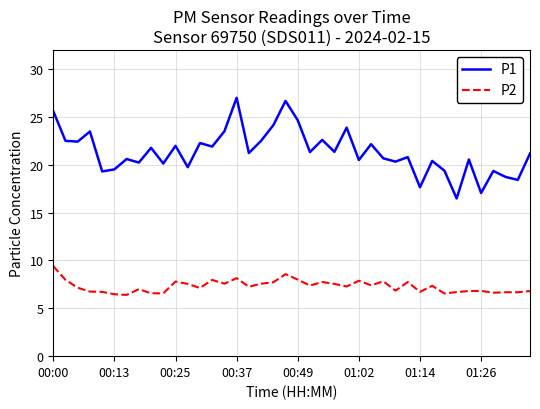

Rank the series by their average value, from lowest to highest.

P2, P1